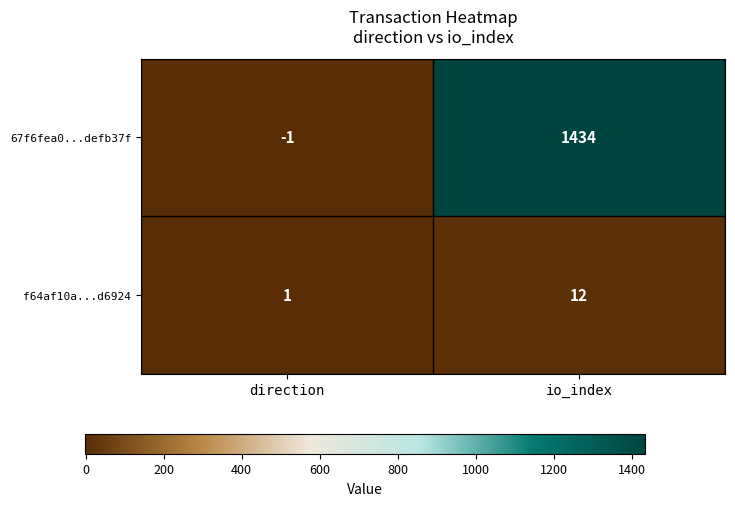

List the labels in order of 67f6fea0...defb37f value, largest first.

io_index, direction